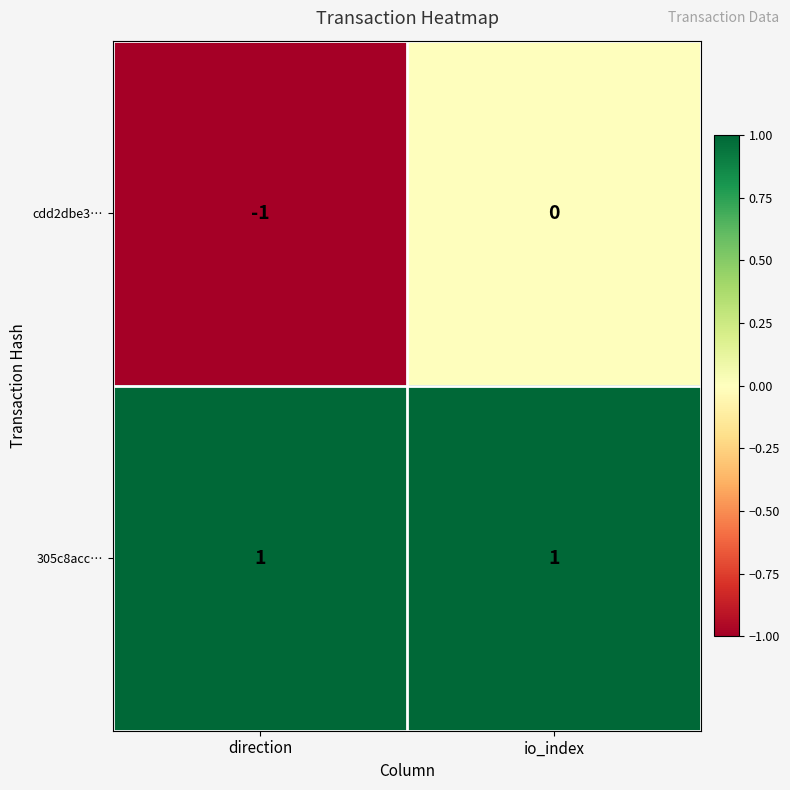

At which category is the sum across all series the highest?

io_index